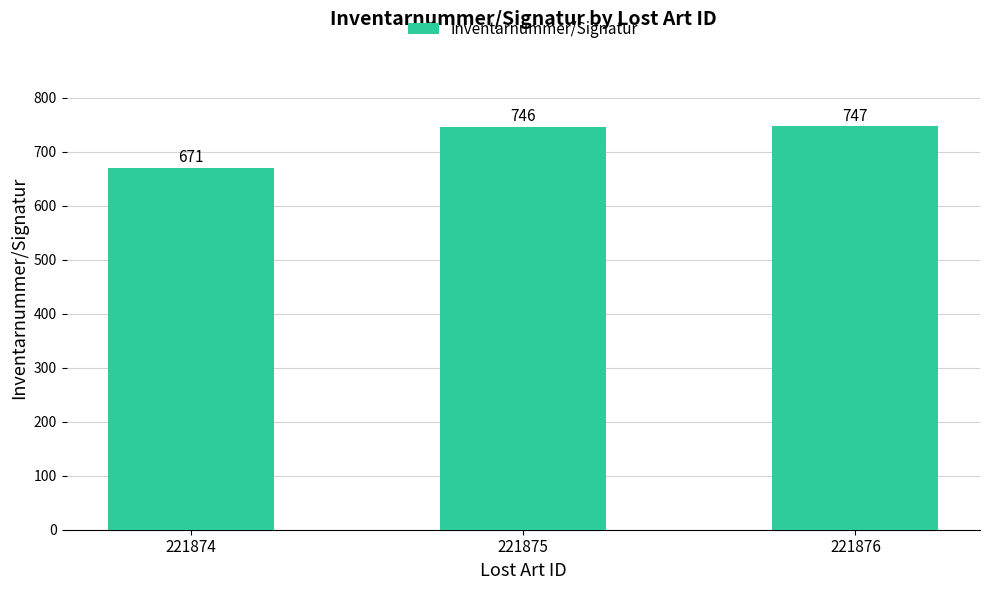

What is the average value?

721